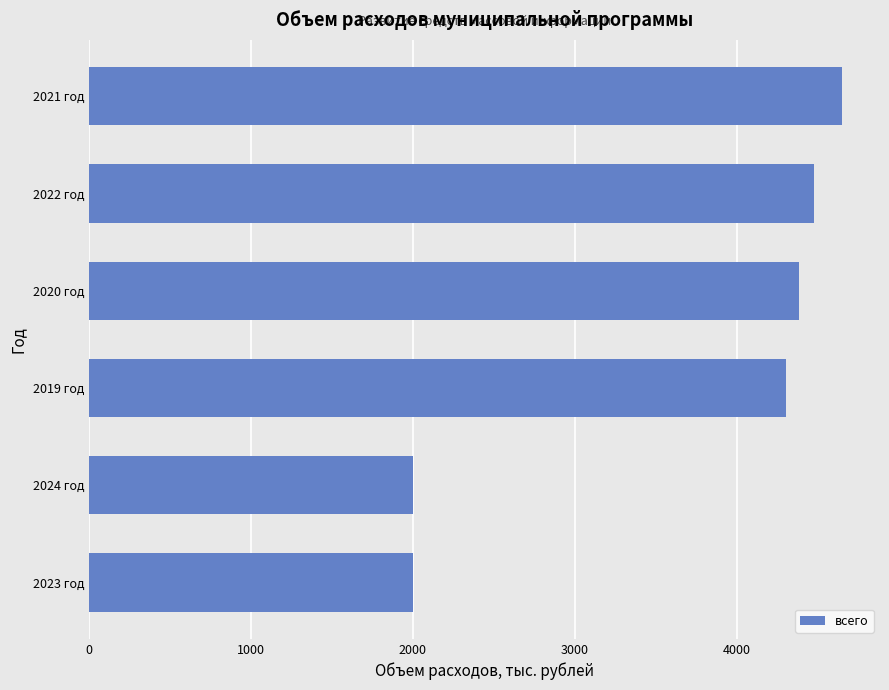

What is the maximum value shown in the chart?

4650